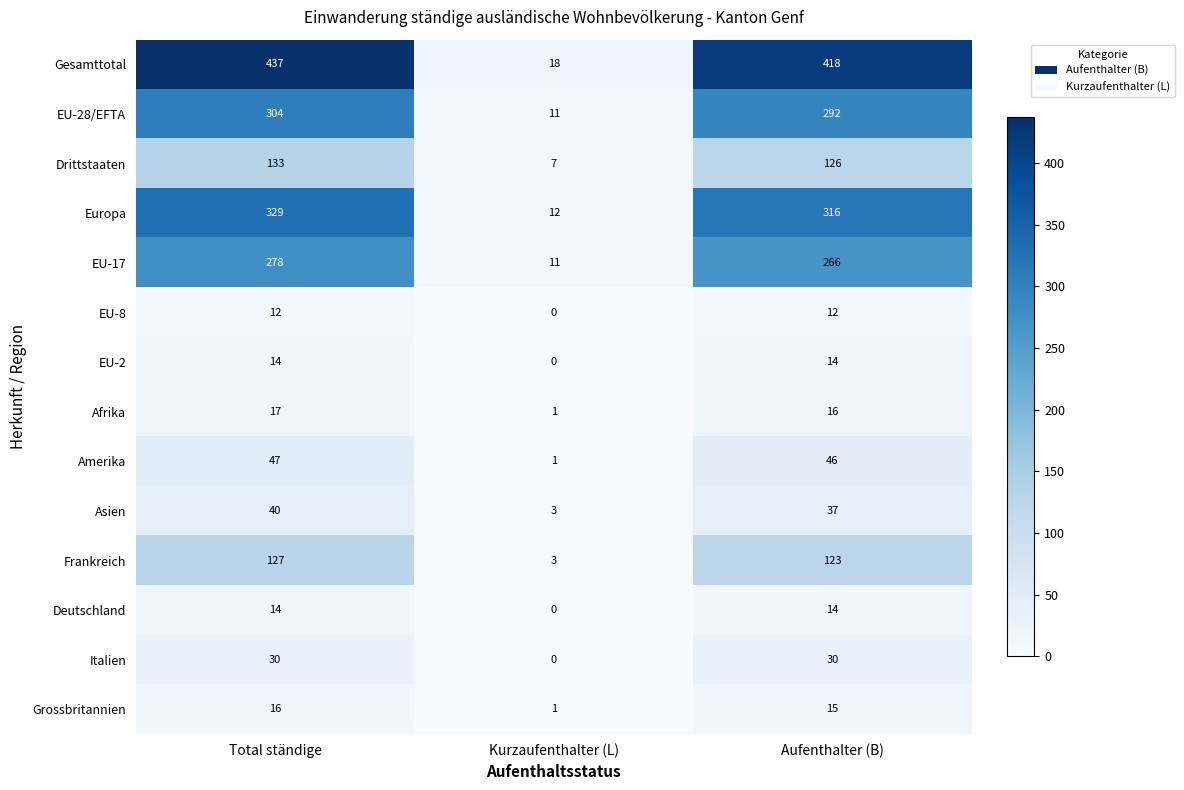

What is the greatest value displayed?

437